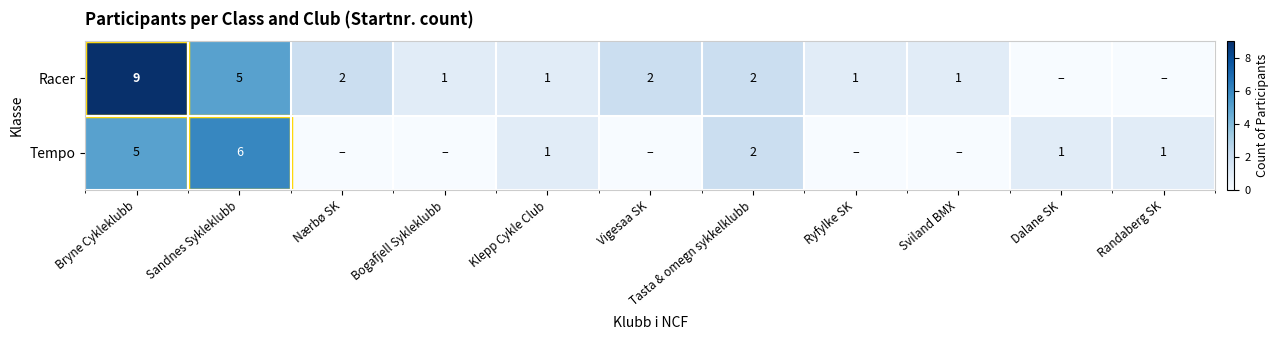

At how many categories does at least one series exceed 2?

2